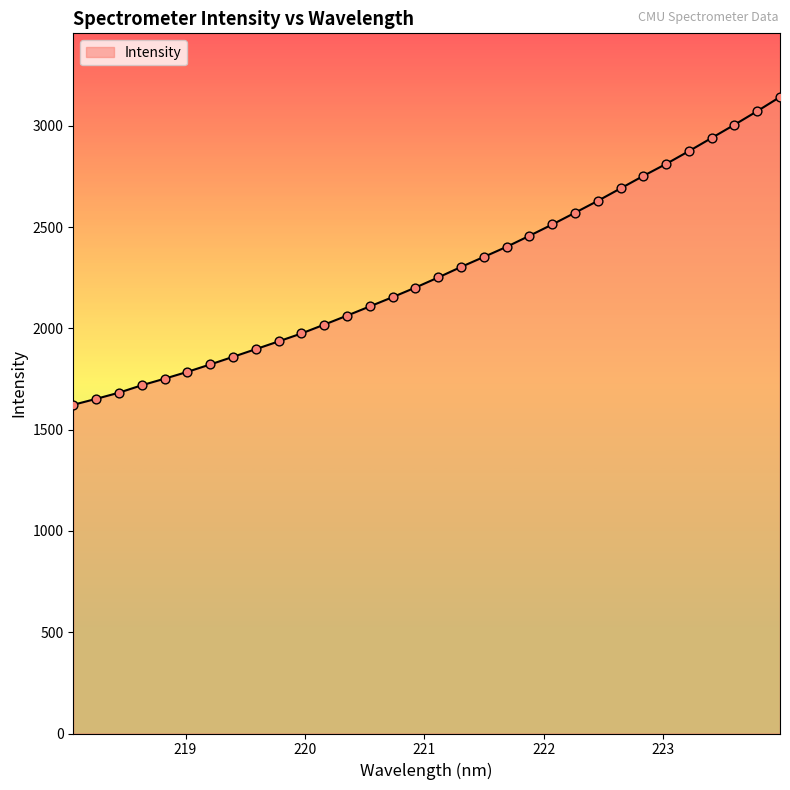

What is the minimum value shown in the chart?

1622.9